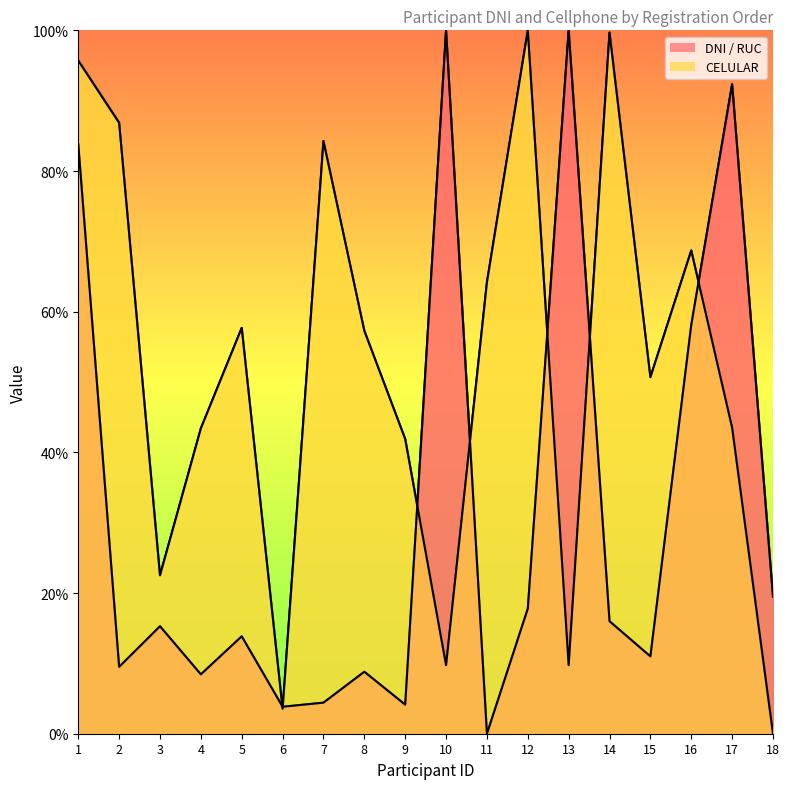

Read the DNI / RUC value at 2.

9.5